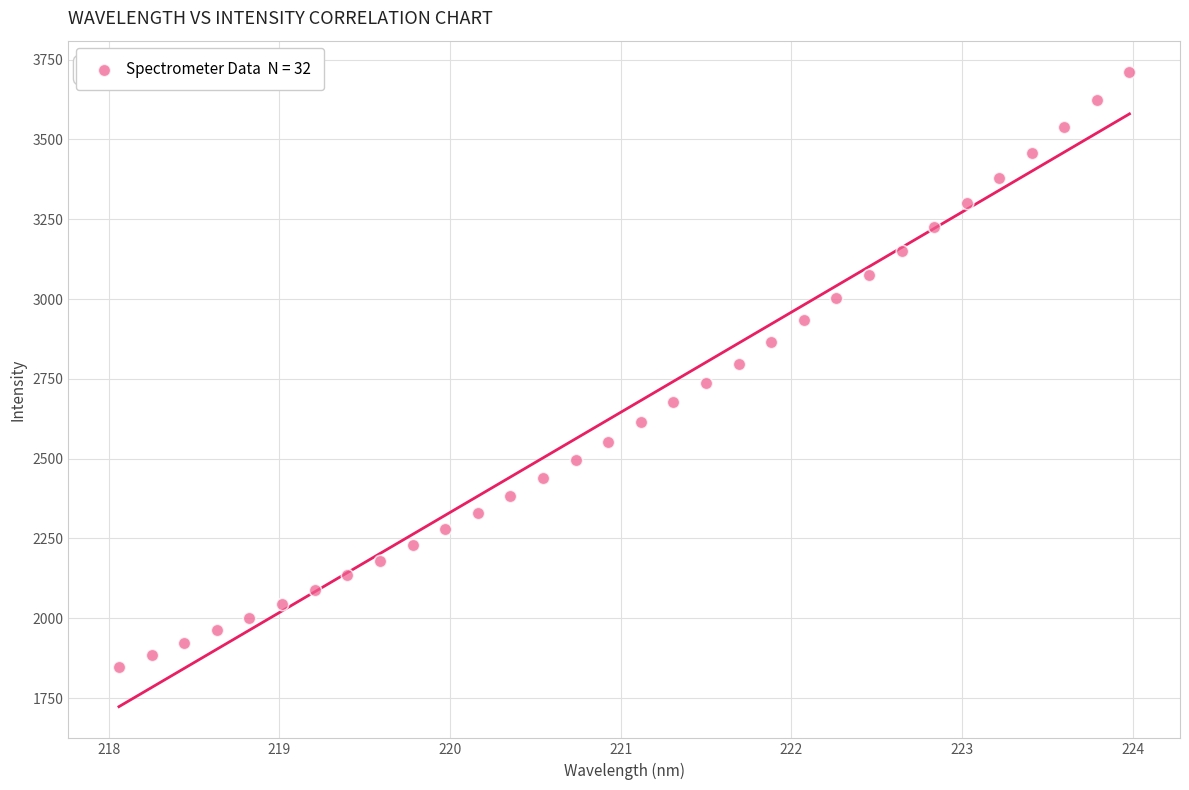

What is the range of Y values (max minus min)?

1863.5